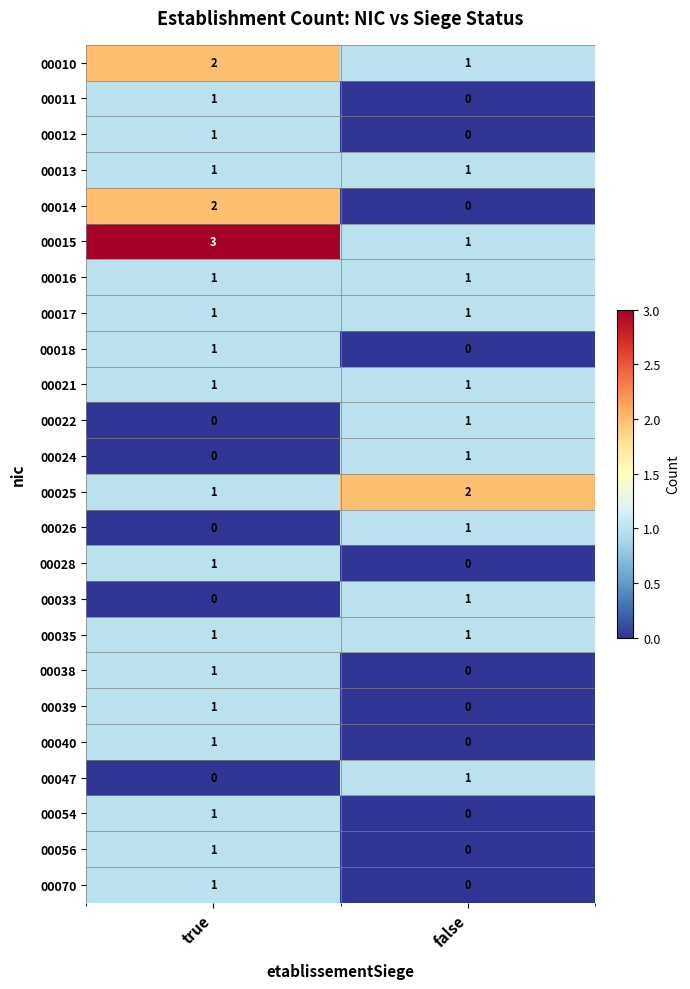

Where is 00026 nearest to the value 0?

true